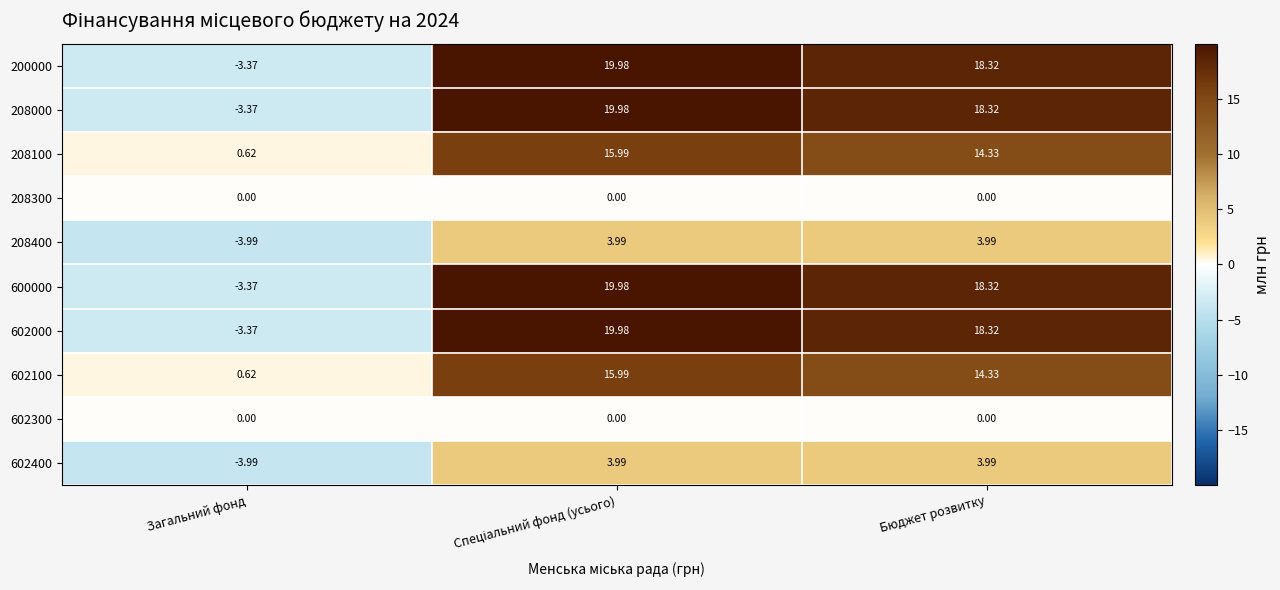

At which label does 600000 reach its minimum?

Загальний фонд